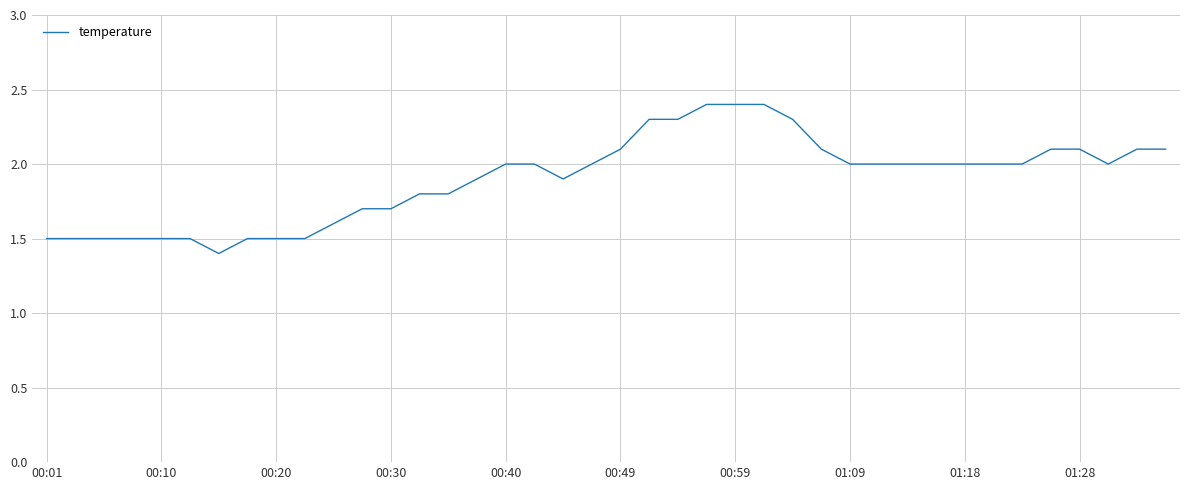

What is the difference between the maximum and minimum values?

1.0